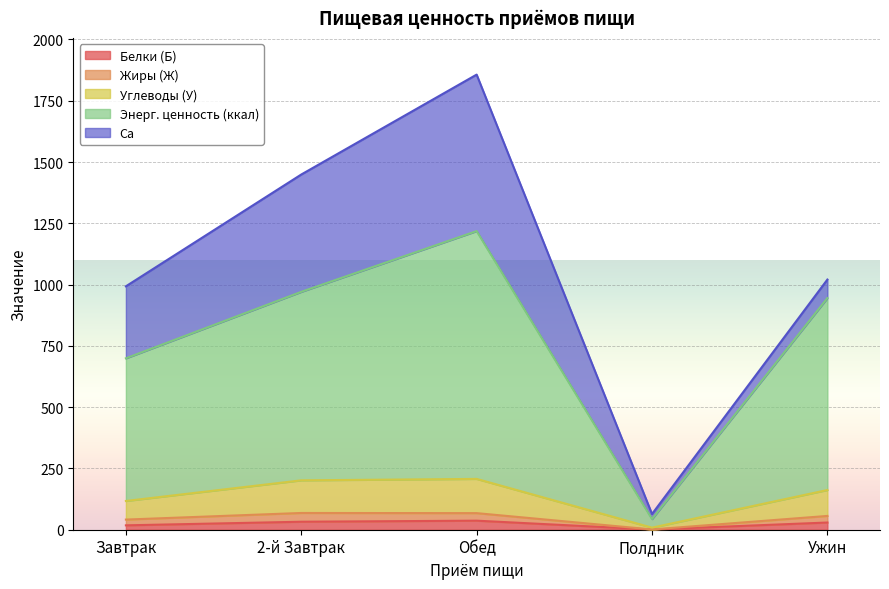

What is the total value across all series at Полдник?

64.0